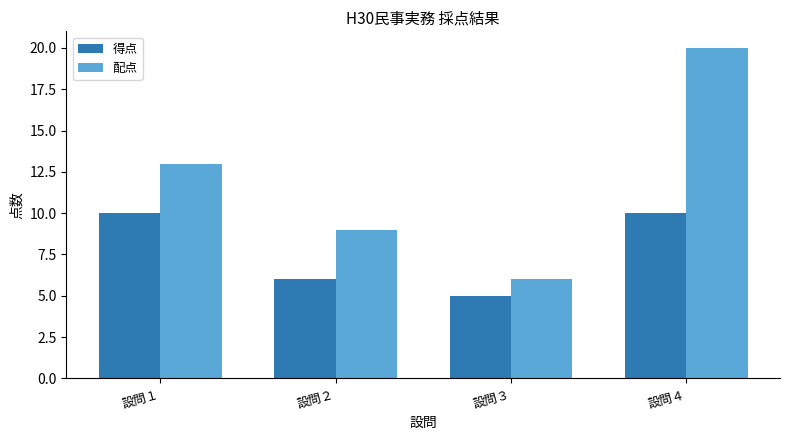

Which series has the widest spread of values?

配点